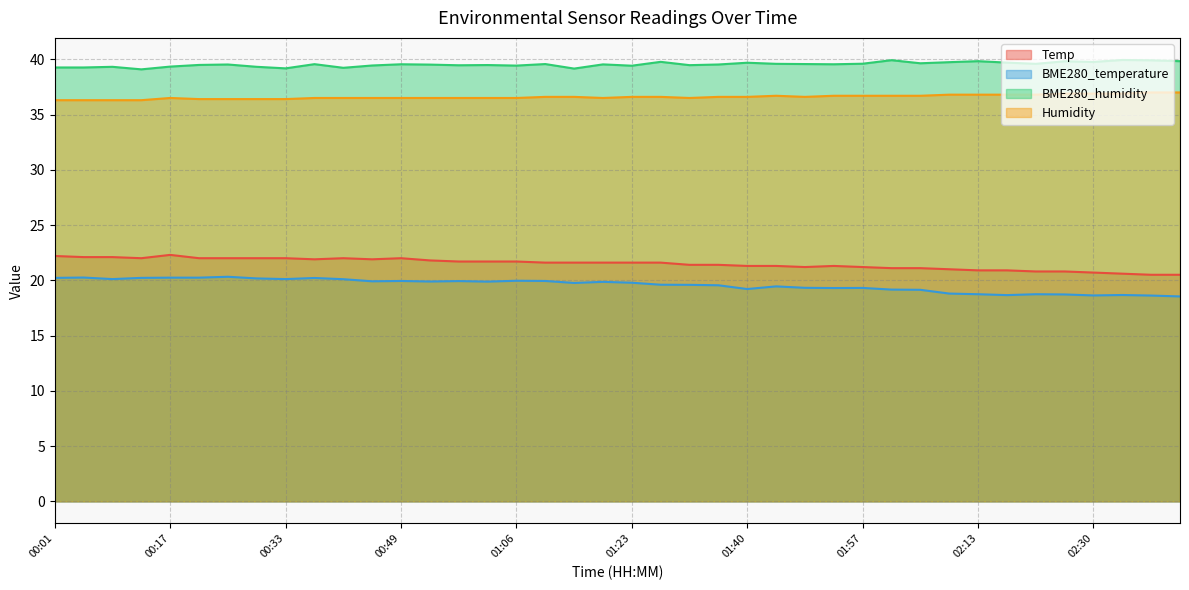

Does the chart have visible grid lines?

Yes